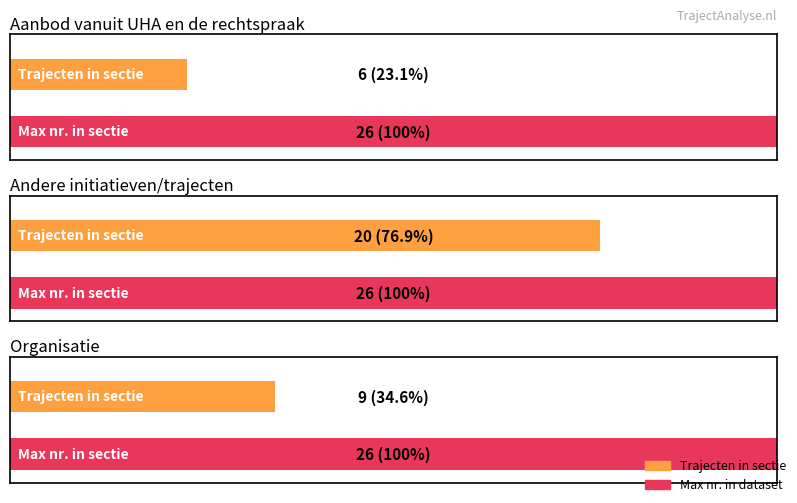

What is the difference between the values at 2 and 1?

11